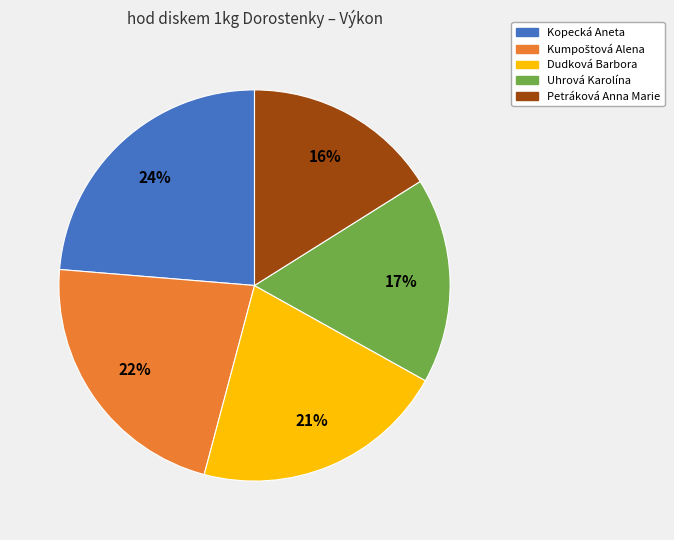

What is the ratio of the value at Kopecká Aneta to the value at Dudková Barbora?

1.1